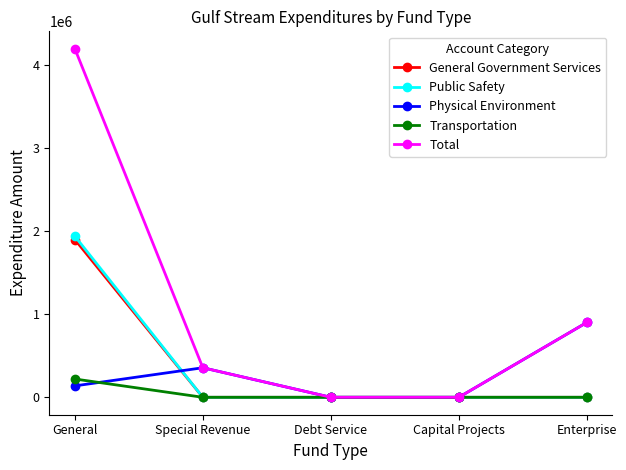

What are all the series names shown in the legend?

General Government Services, Public Safety, Physical Environment, Transportation, Total